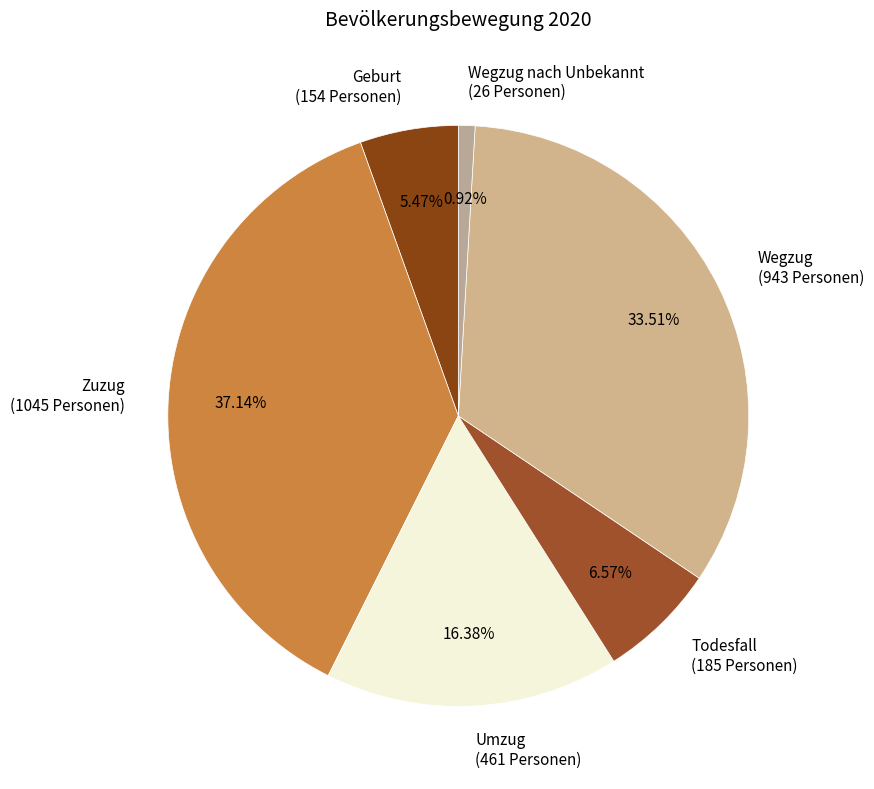

Which has a higher value, Zuzug (1045 Personen) or Wegzug nach Unbekannt (26 Personen)?

Zuzug (1045 Personen)